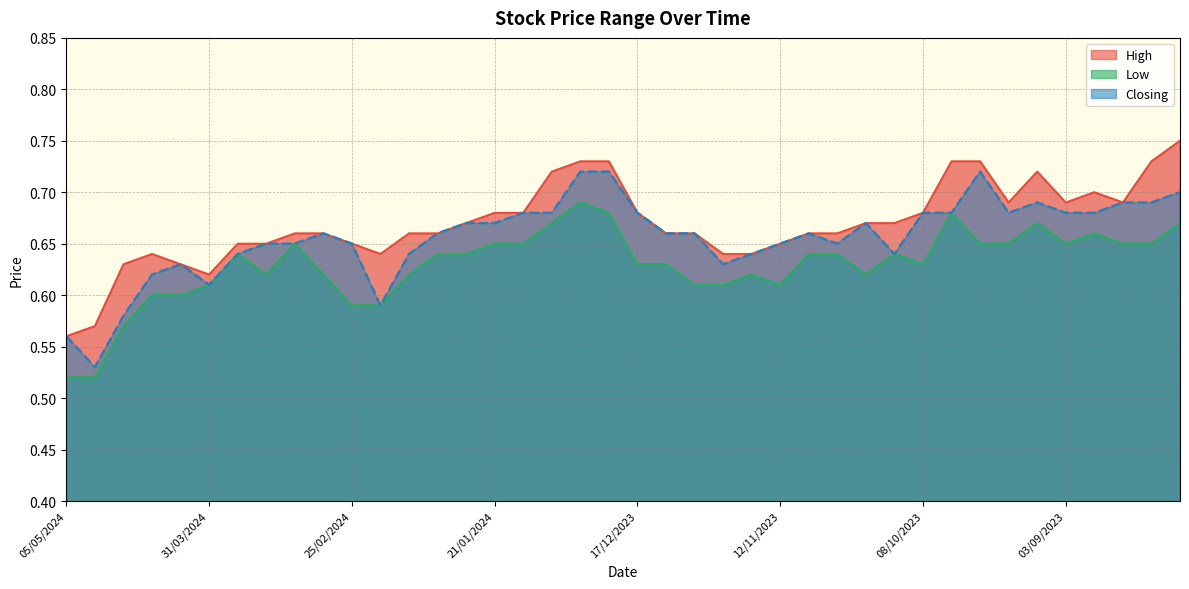

Rank the series at 10/03/2024 from highest to lowest value.

High, Low, Closing